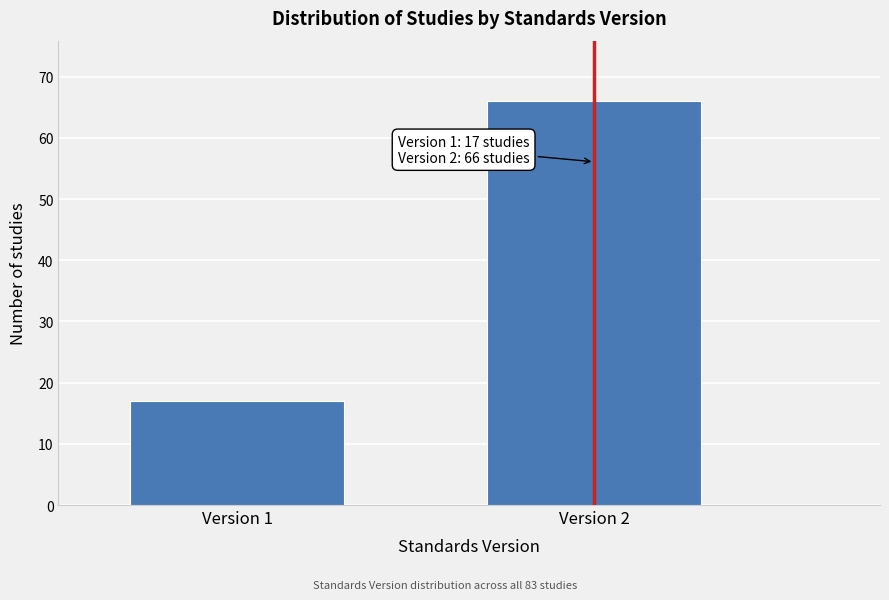

Reading left to right, list all the values displayed in this chart.

Version 1=17	Version 2=66